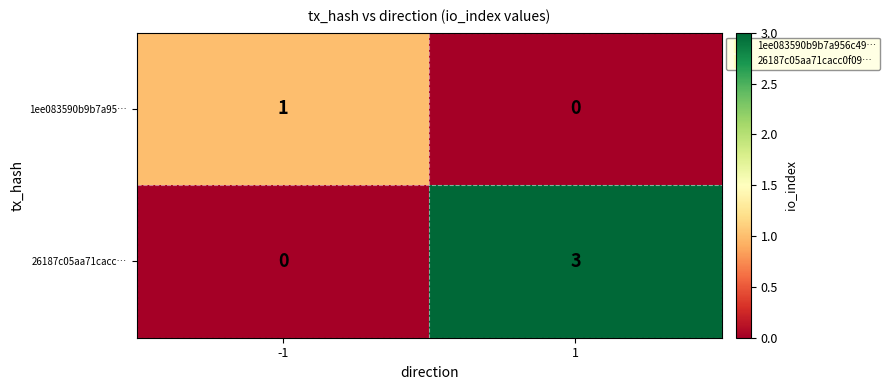

At how many categories does at least one series exceed 2?

1